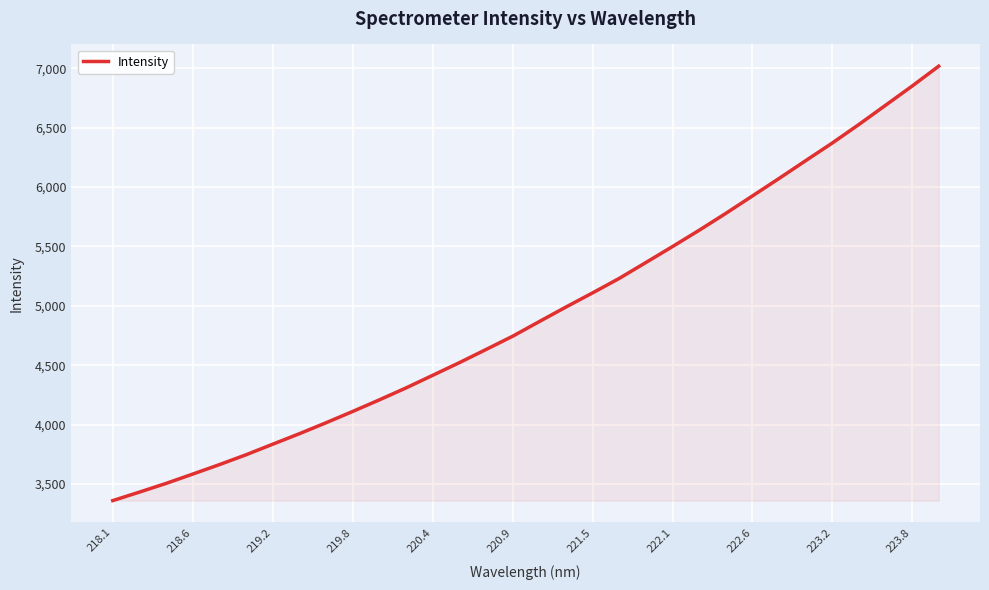

True or false: there are more than 0 points higher than both neighbors.

False